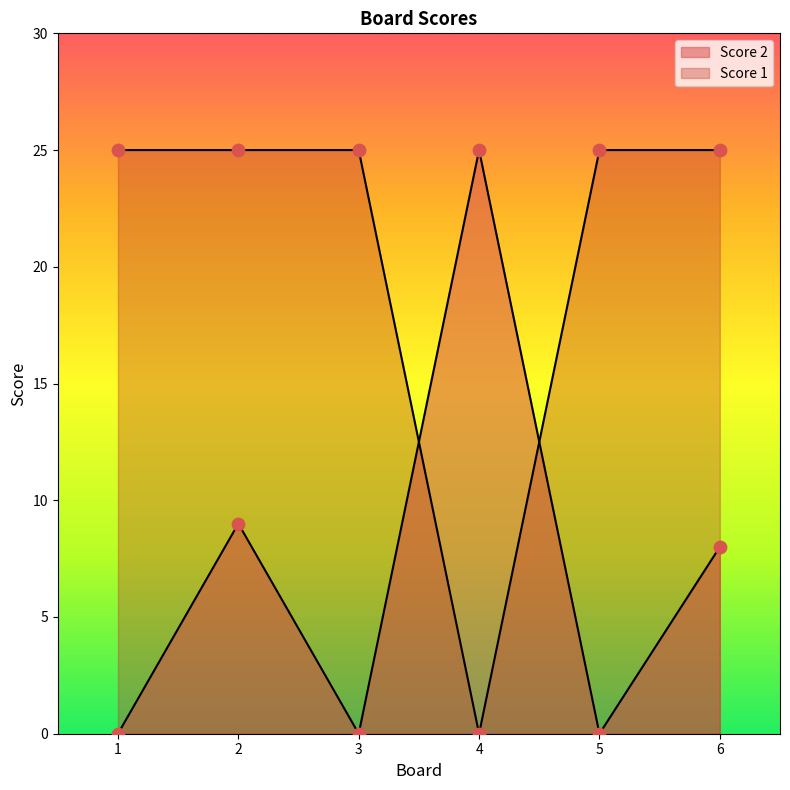

What is the total value across all series at 4?

25